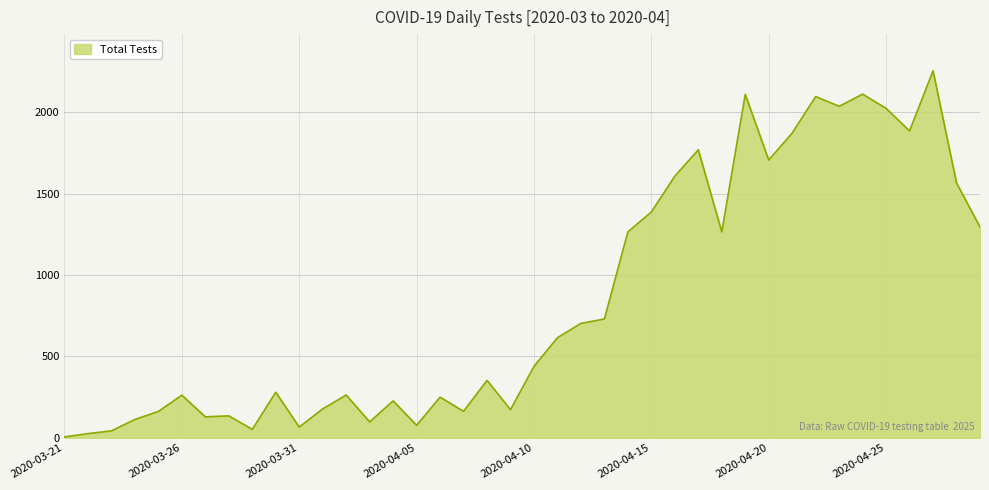

What is the maximum value shown in the chart?

2254